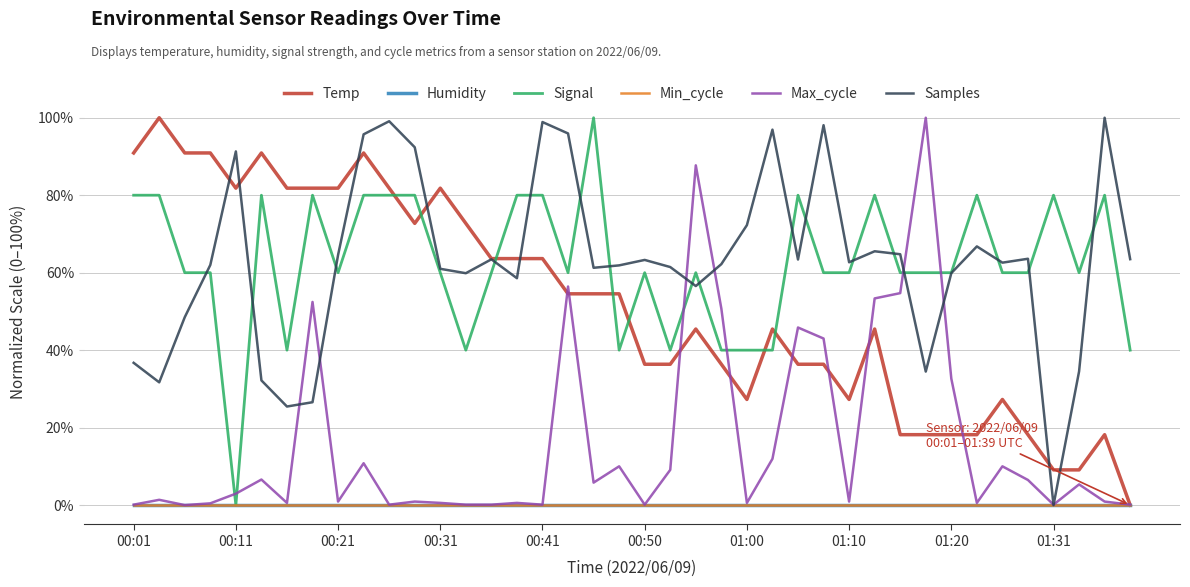

Does the chart have visible grid lines?

Yes